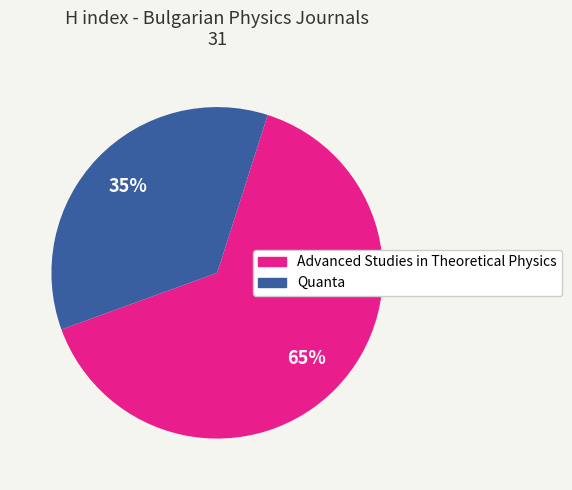

Do Advanced Studies in Theoretical Physics and Quanta together represent more than half of the pie?

Yes